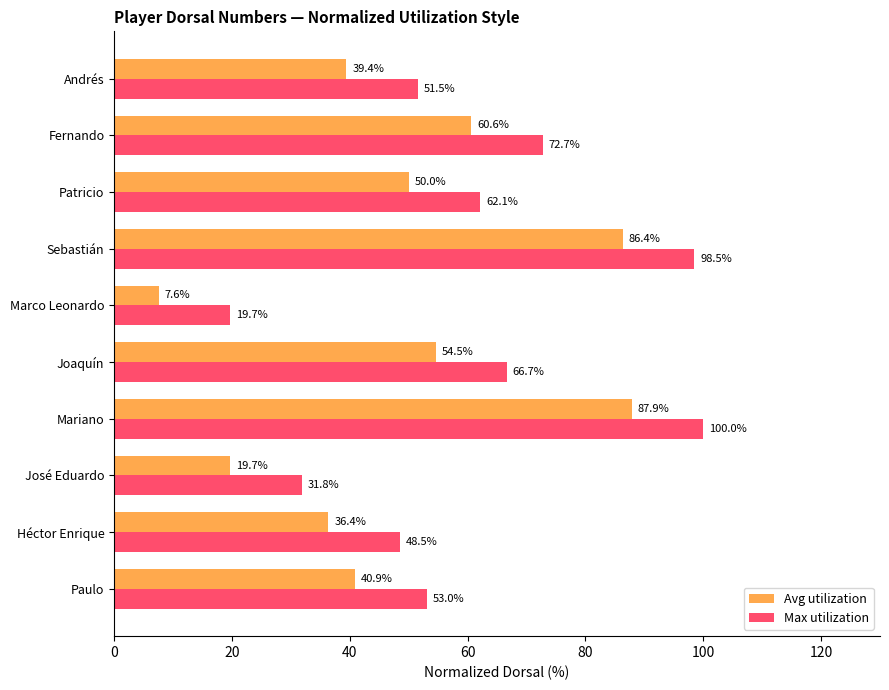

List the labels in order of Max utilization value, largest first.

Mariano, Sebastián, Fernando, Joaquín, Patricio, Paulo, Andrés, Héctor Enrique, José Eduardo, Marco Leonardo